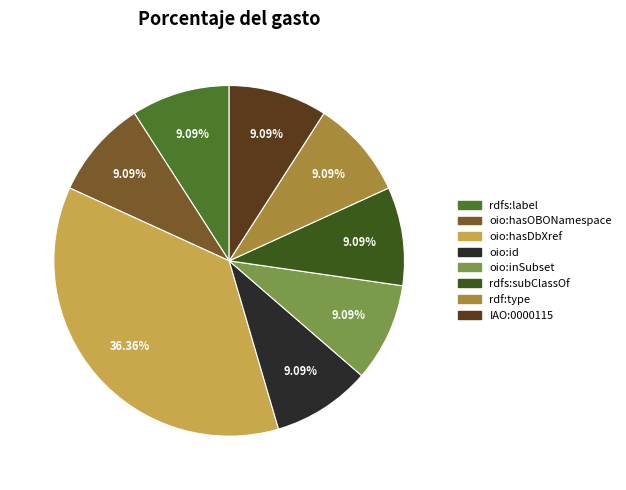

Is there a majority slice in this chart?

No